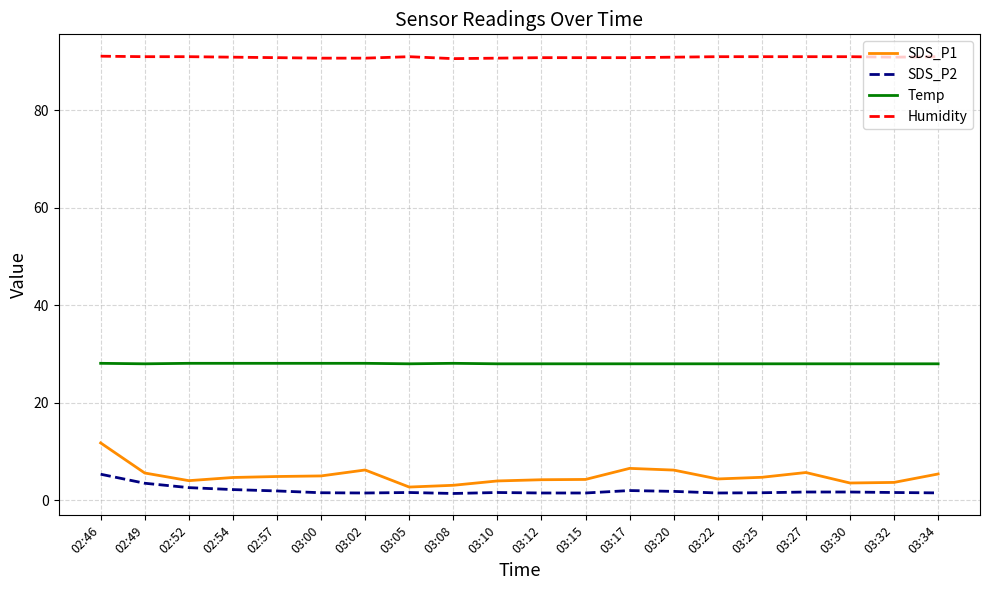

Which series has the widest spread of values?

SDS_P1